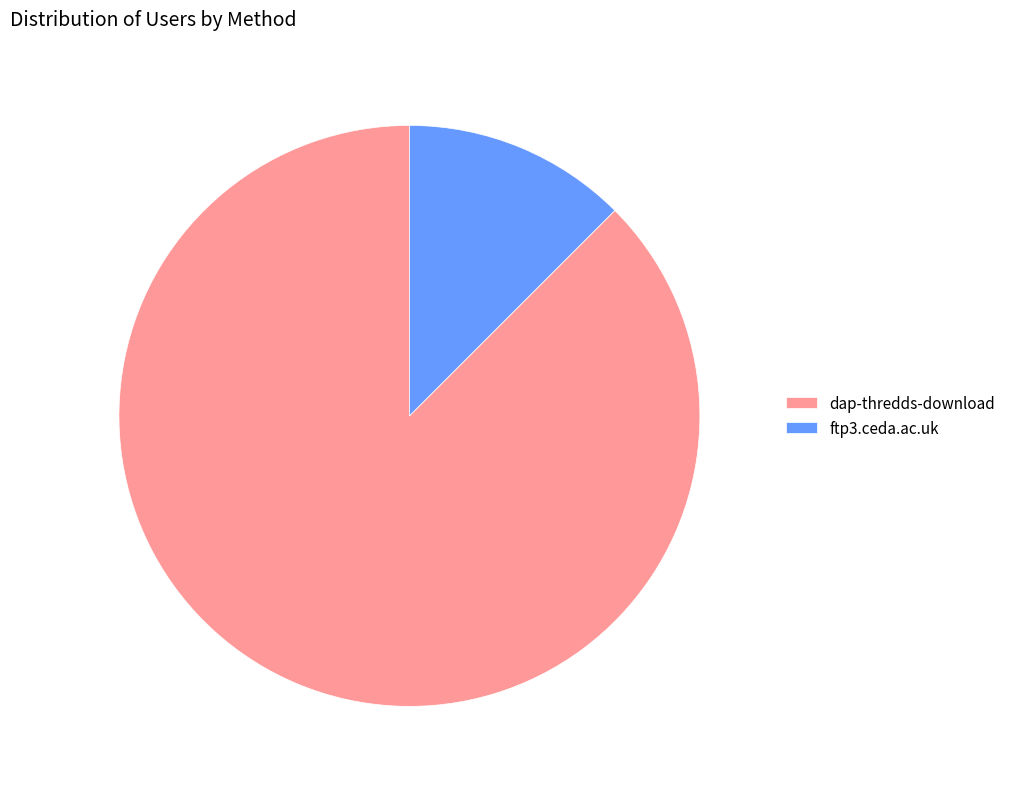

What is the majority slice?

dap-thredds-download